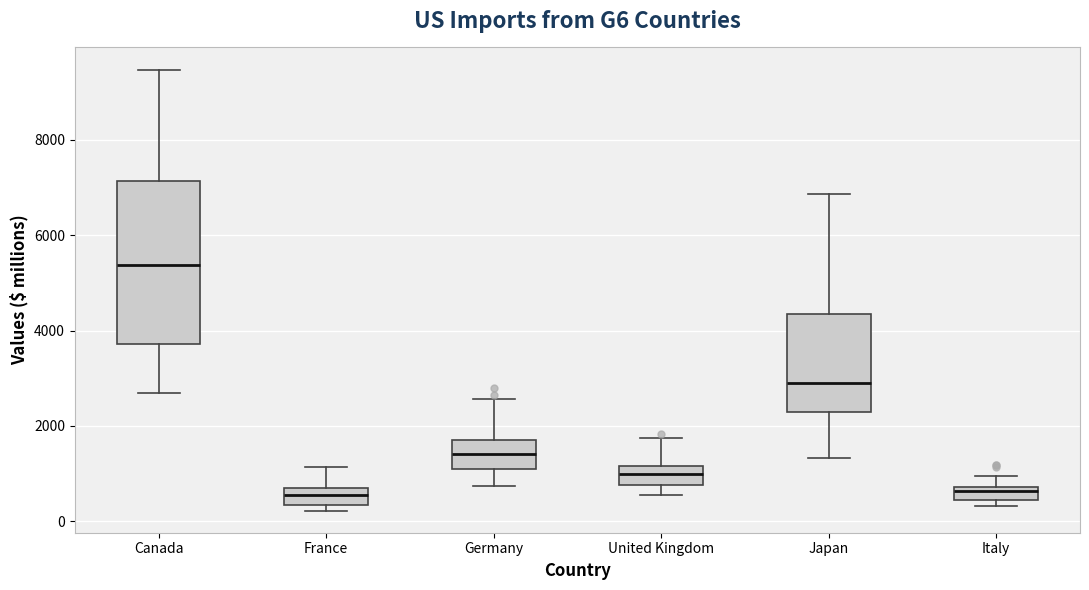

Where is the lower edge of the box for Italy on the y-axis? The values are not printed on the chart, so give them approximately, as read against the axis.

400